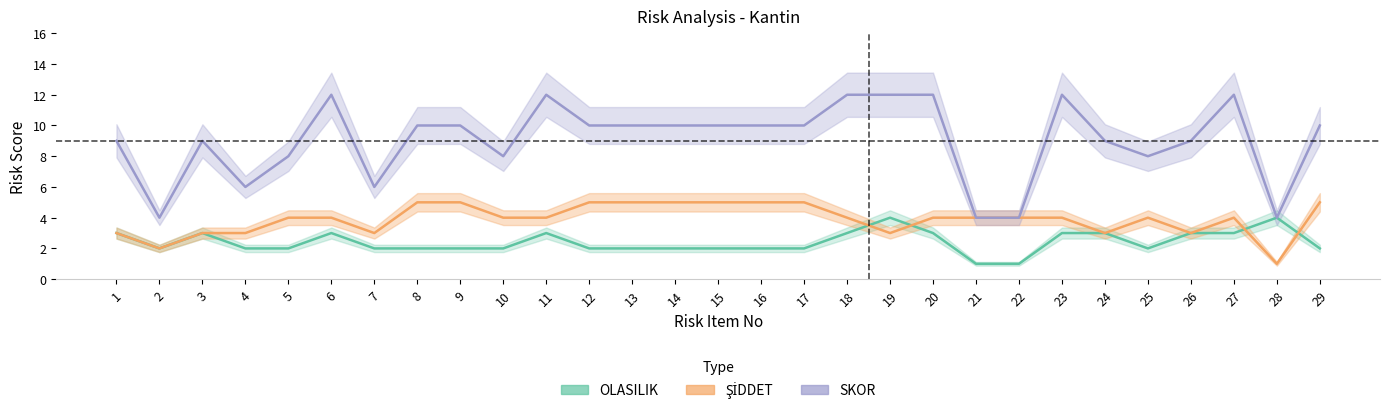

Is it true that ŞİDDET equals 2 at 16?

False